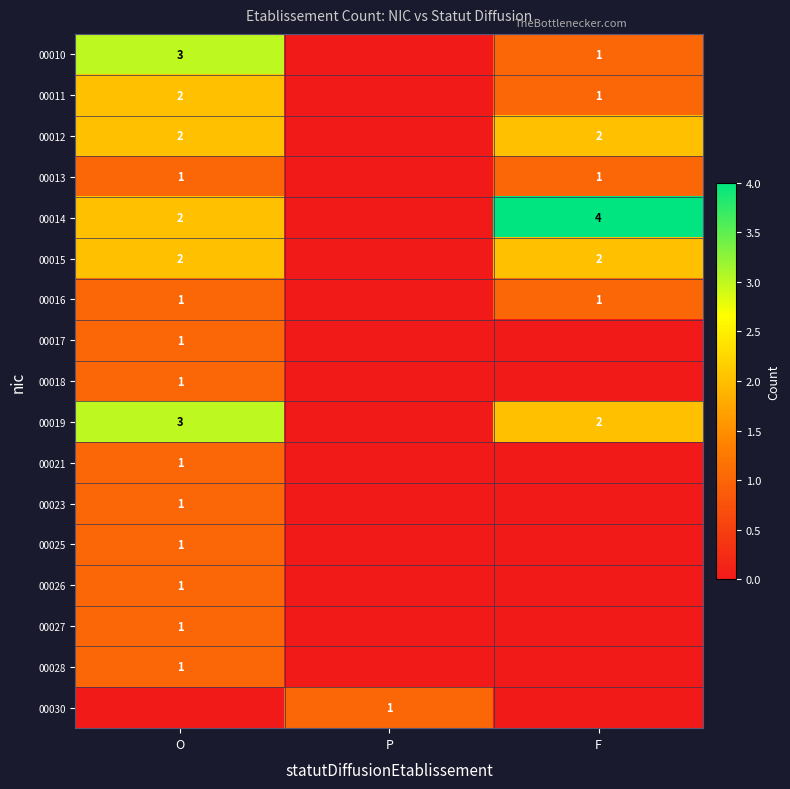

Is it true that 00013 equals 1 at F?

True